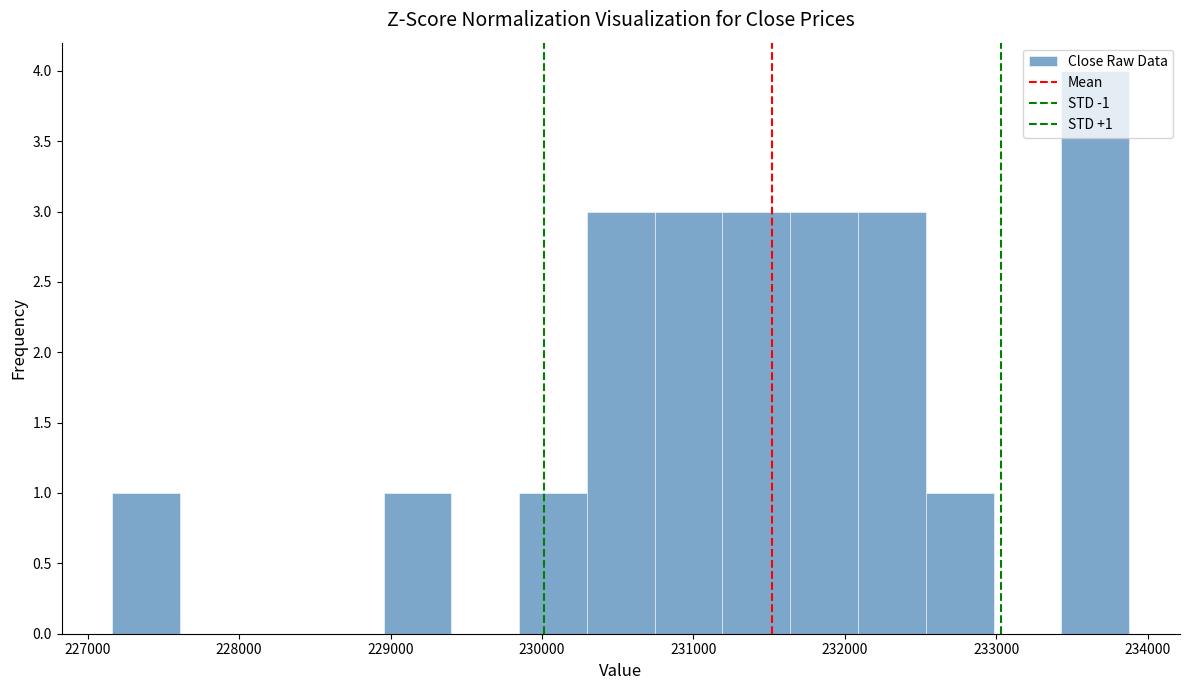

Which range on the x-axis has the tallest bar?

233400 to 233900